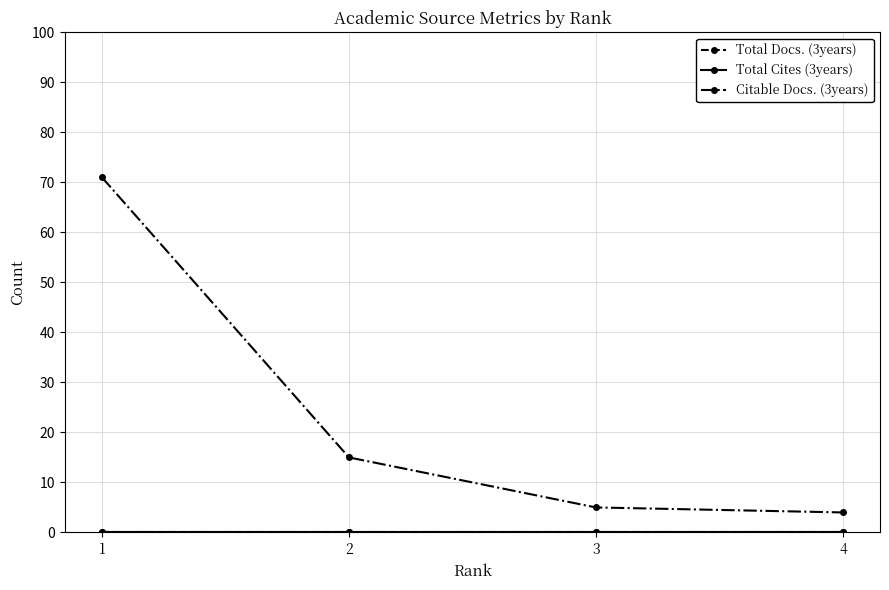

The value of Citable Docs. (3years) at 3 is 2. True or false?

False